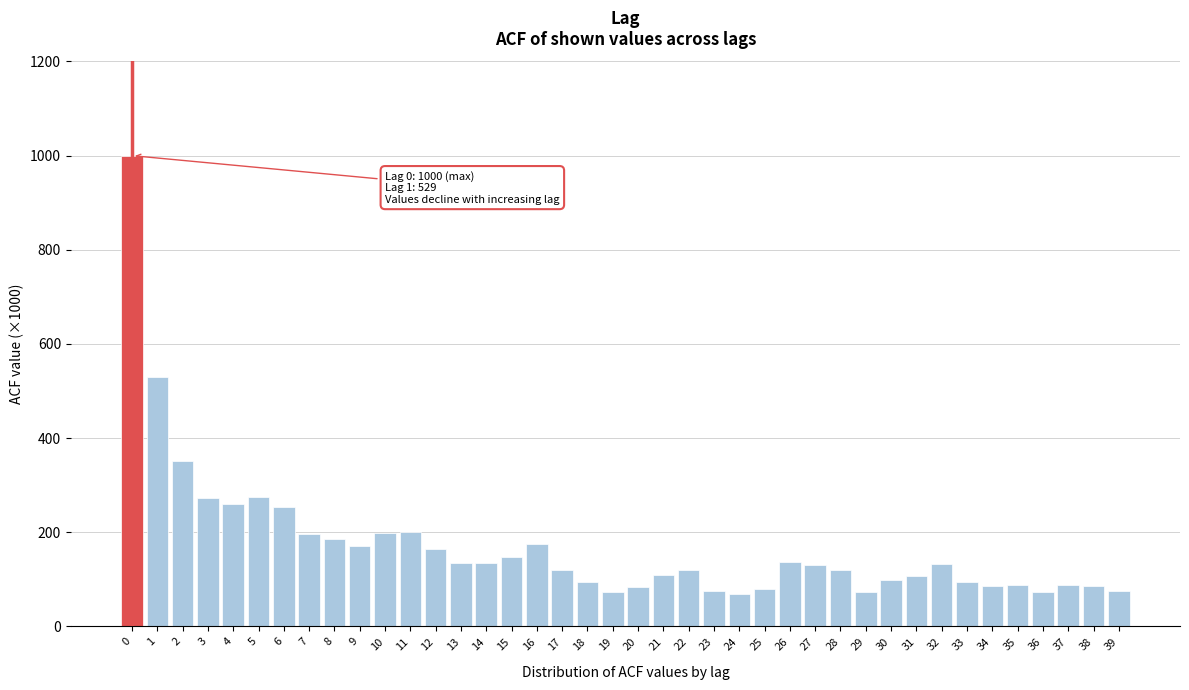

What is the ratio of the value at 29 to the value at 25?

0.9